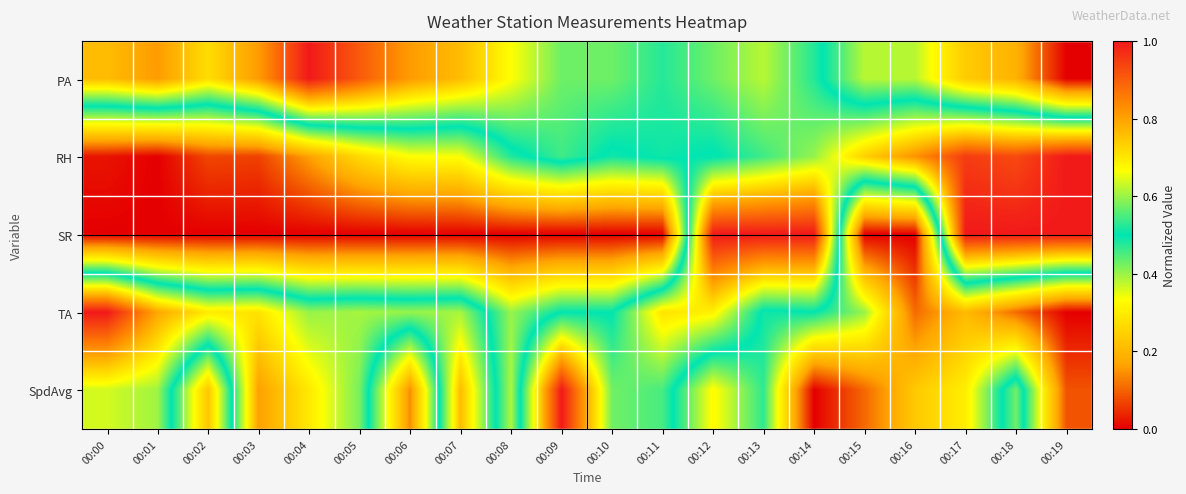

Between 00:03 and 00:08, which is larger?

00:03